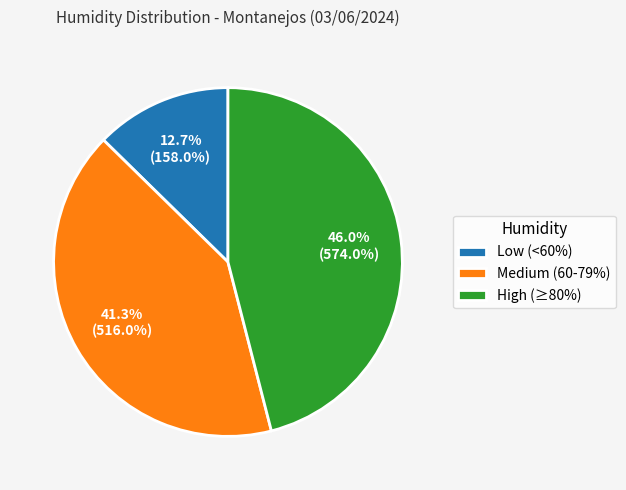

Approximately how many times larger is the value at Medium (60-79%) compared to Low (<60%)?

3.3